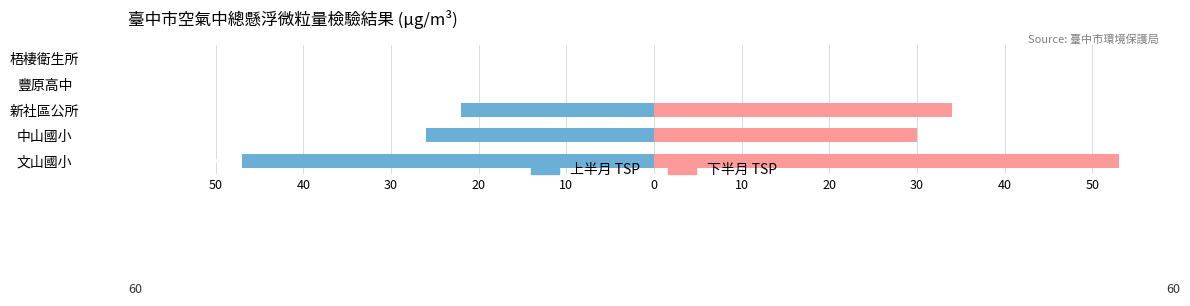

What are all the series names shown in the legend?

上半月 TSP, 下半月 TSP